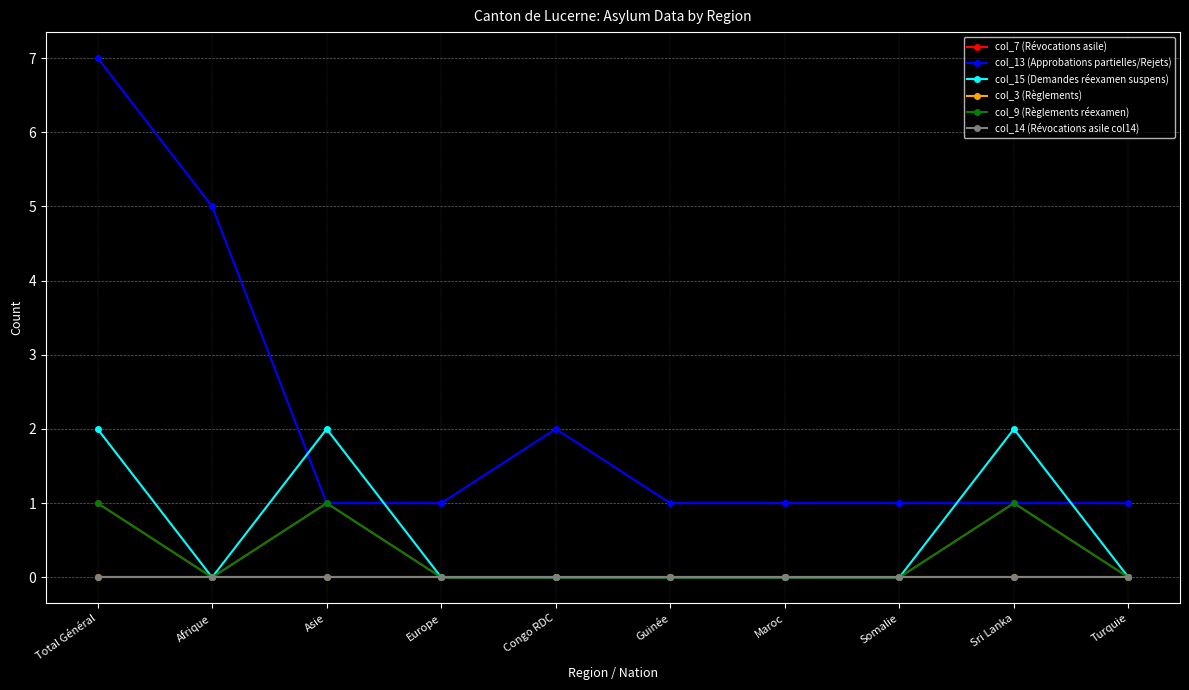

Which series changed the most between Sri Lanka and Turquie?

col_15 (Demandes réexamen suspens)